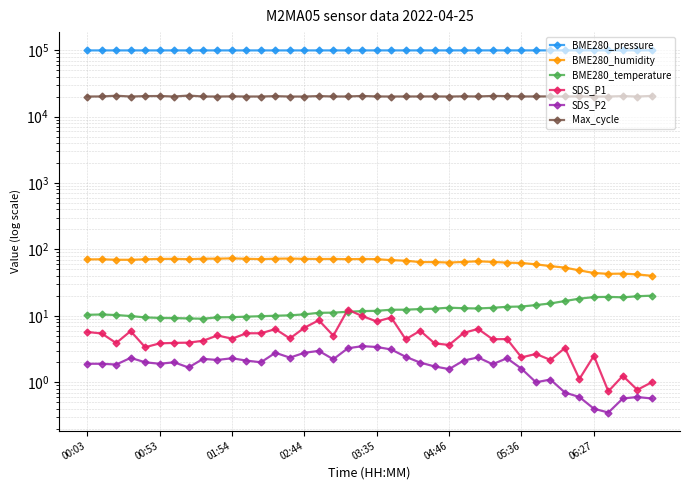

How many categories are shown in the chart?

40